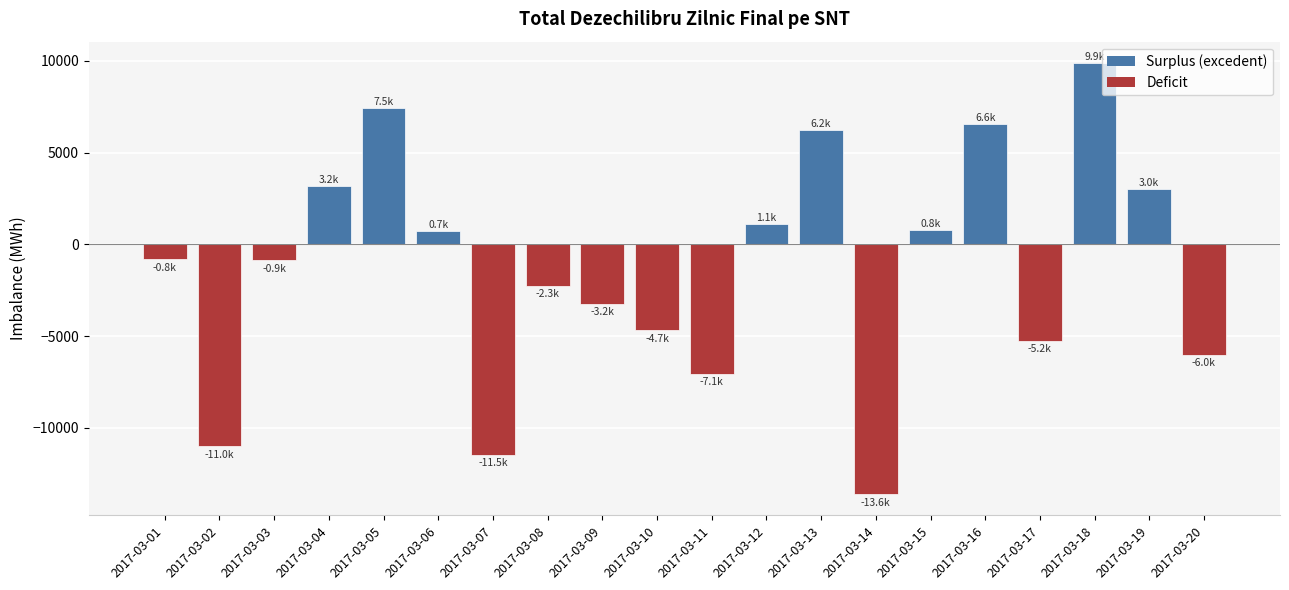

Which has a higher value, 2017-03-08 or 2017-03-14?

2017-03-08